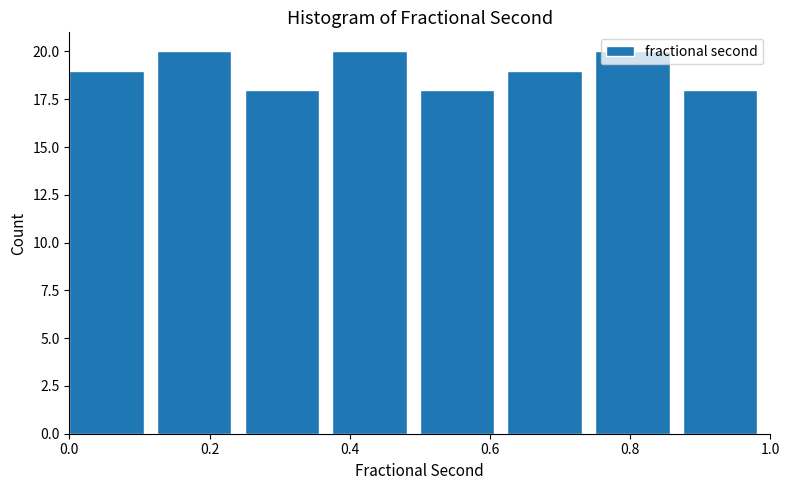

Reading left to right, transcribe this chart: for each bar, give the range it covers on the x-axis and its height. Neither the bar edges nor the heights are printed on the chart, so give them approximately, as read against the axes.

0.000 to 0.125: 19
0.125 to 0.250: 20
0.250 to 0.375: 18
0.375 to 0.500: 20
0.500 to 0.625: 18
0.625 to 0.750: 19
0.750 to 0.875: 20
0.875 to 1.000: 18